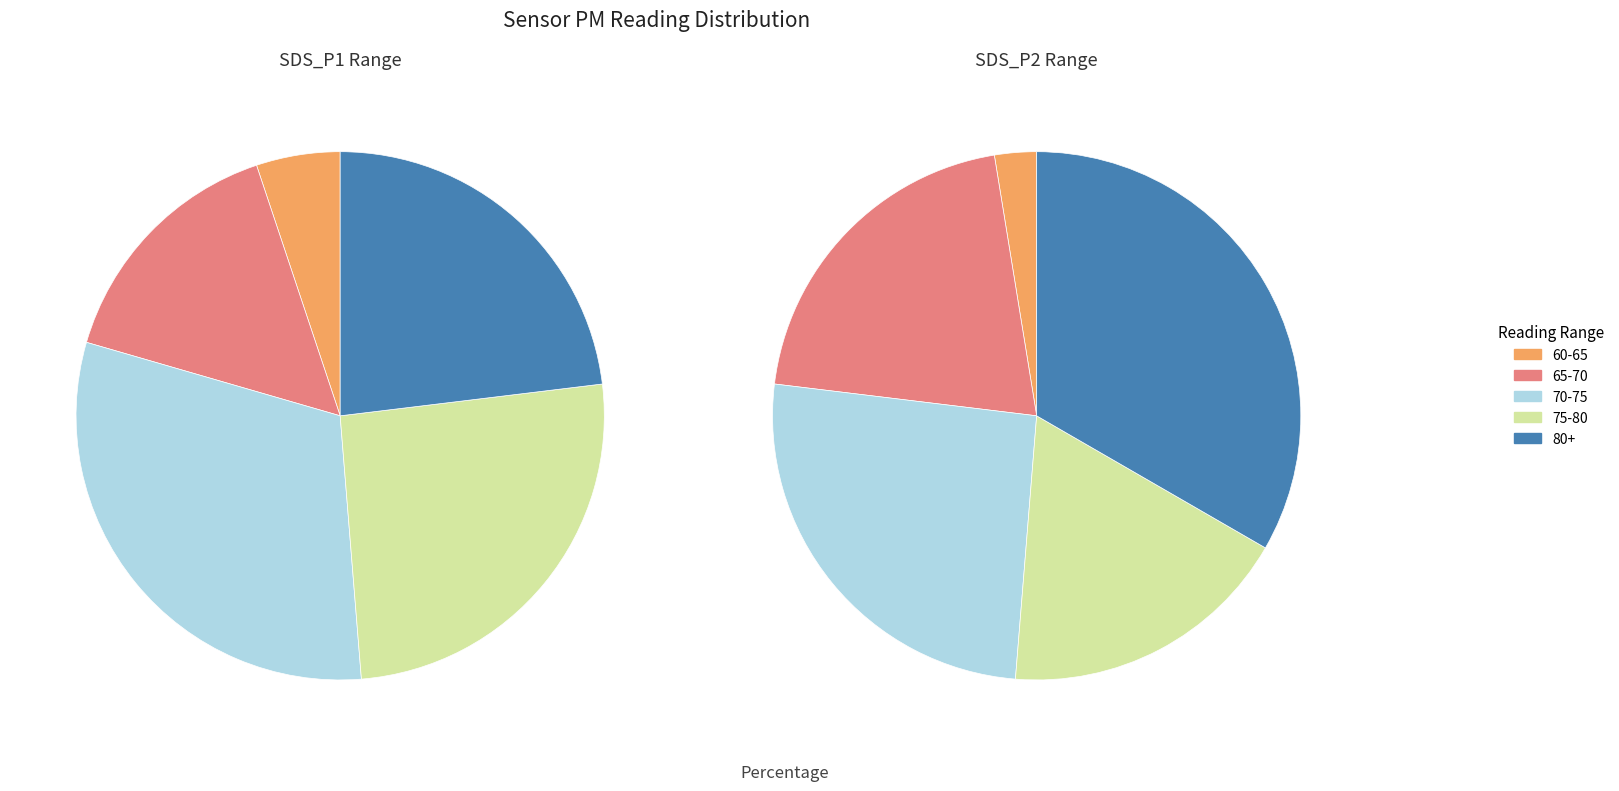

What percentage is NOT represented by SDS_P2?

97.4%